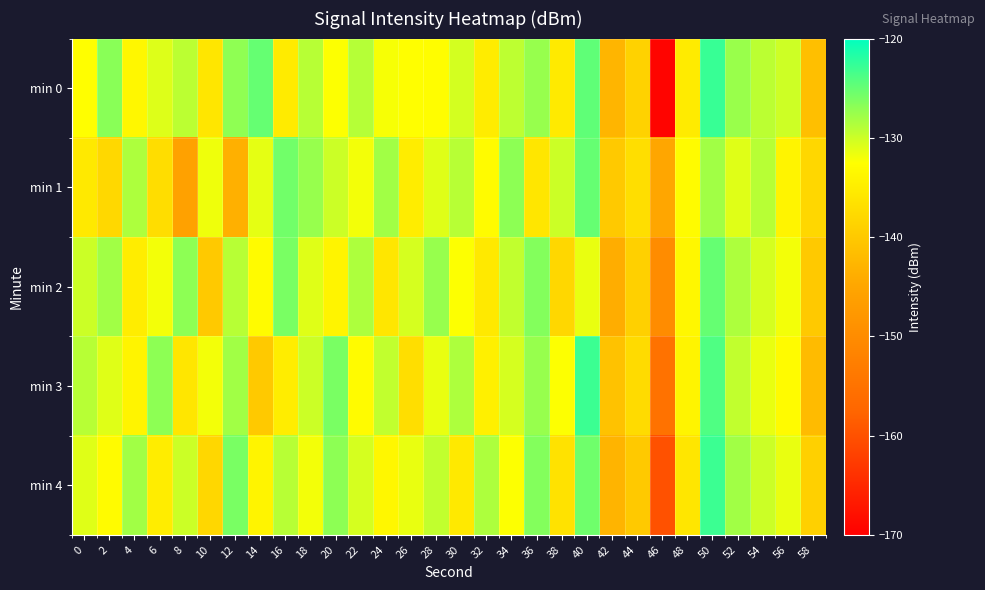

At 12, list the series in order from smallest to largest.

min 1, min 2, min 3, min 0, min 4